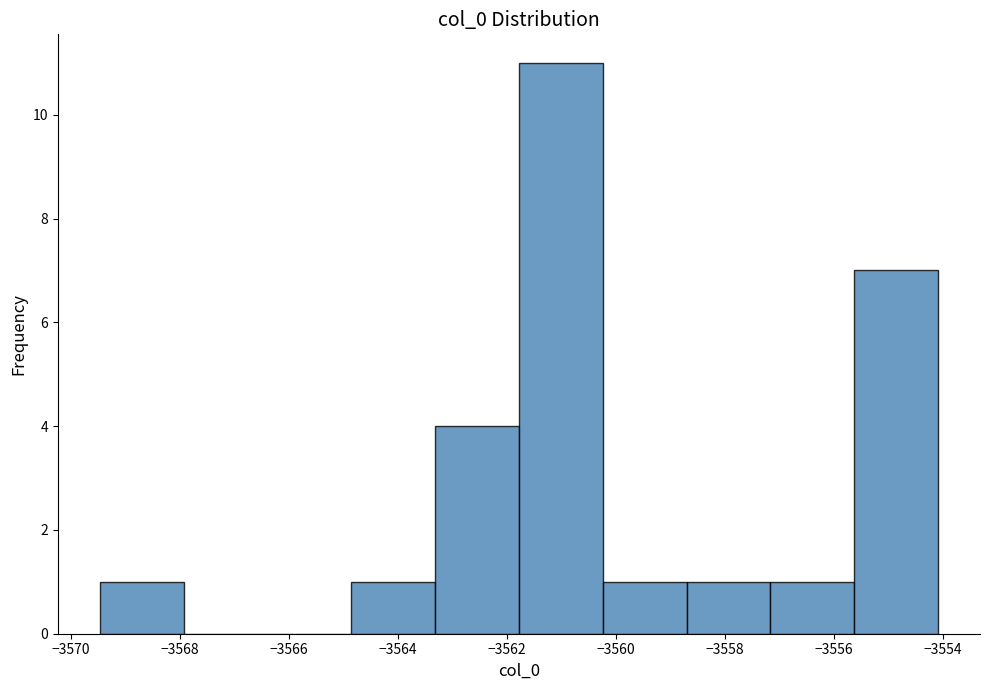

Reading left to right, transcribe this chart: for each bar, give the range it covers on the x-axis and its height. Neither the bar edges nor the heights are printed on the chart, so give them approximately, as read against the axes.

-3569.4 to -3568.0: 1
-3568.0 to -3566.4: 0
-3566.4 to -3564.8: 0
-3564.8 to -3563.4: 1
-3563.4 to -3561.8: 4
-3561.8 to -3560.2: 11
-3560.2 to -3558.8: 1
-3558.8 to -3557.2: 1
-3557.2 to -3555.6: 1
-3555.6 to -3554.0: 7